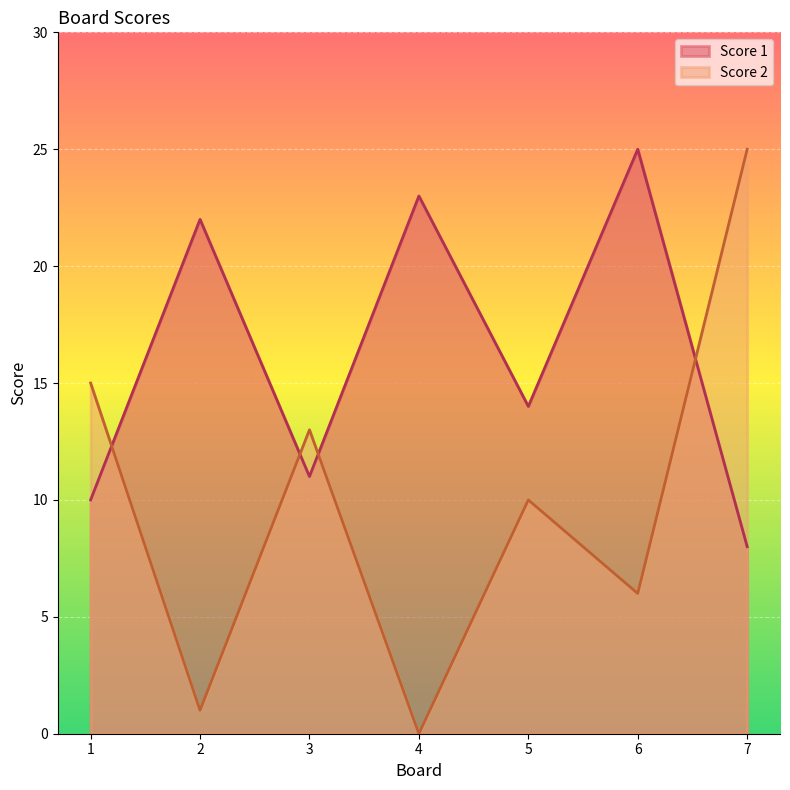

What is the sum of the Score 2 values at 2 and 5?

11